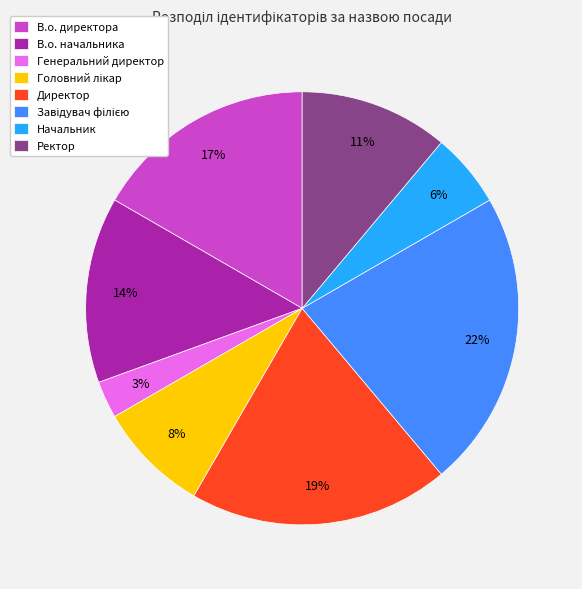

What percentage is the В.о. директора slice, to the nearest percent?

17%